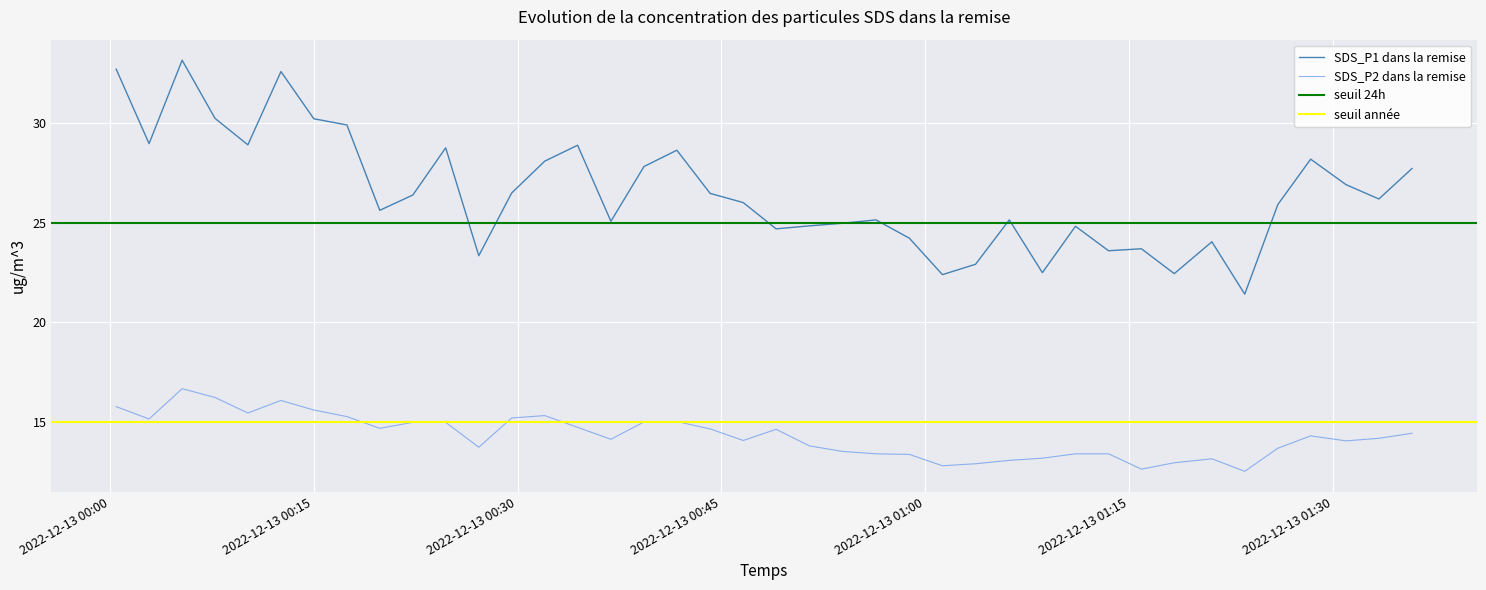

At which label is SDS_P2 closest to 14?

2022/12/13 01:30:56